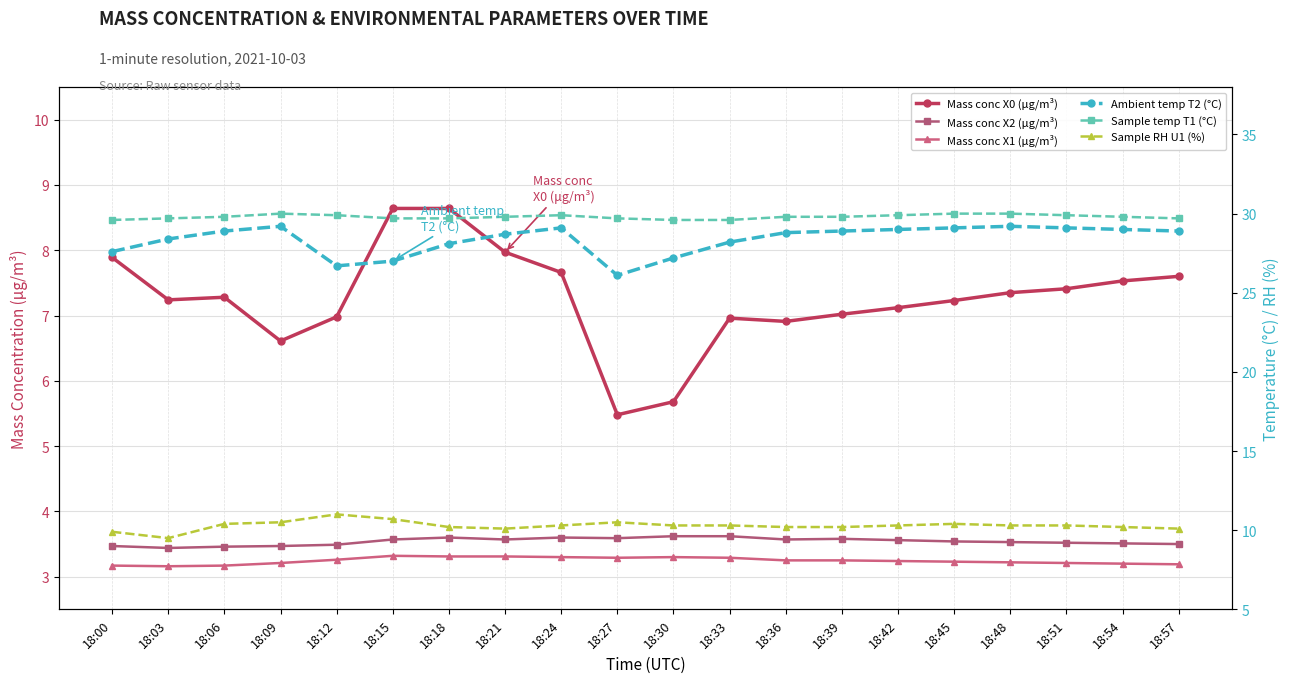

What is the highest value of the Mass conc X0 (μg/m³) series?

8.6